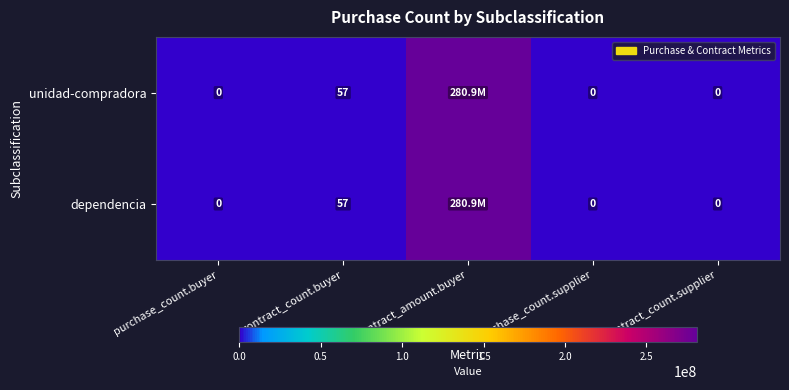

Is the value of dependencia at contract_count.buyer greater than the value of unidad-compradora at contract_count.supplier?

Yes